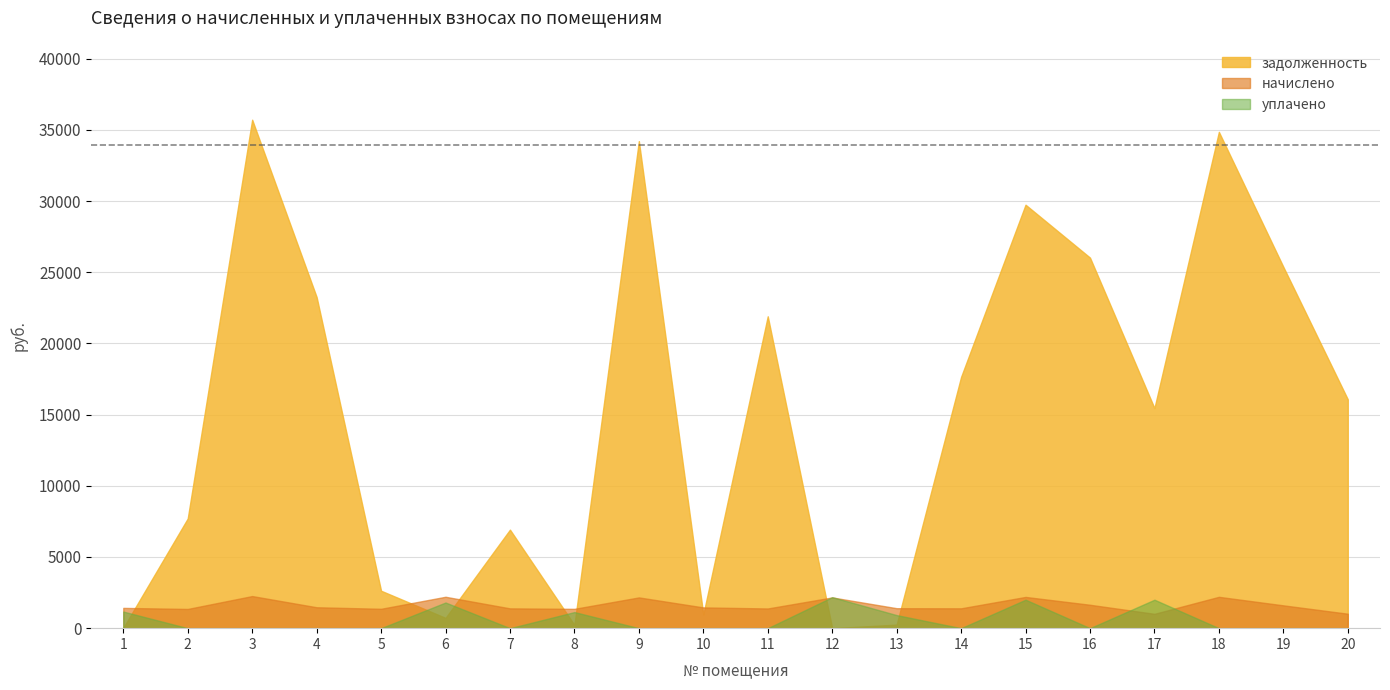

How many values in the уплачено series exceed 0?

7